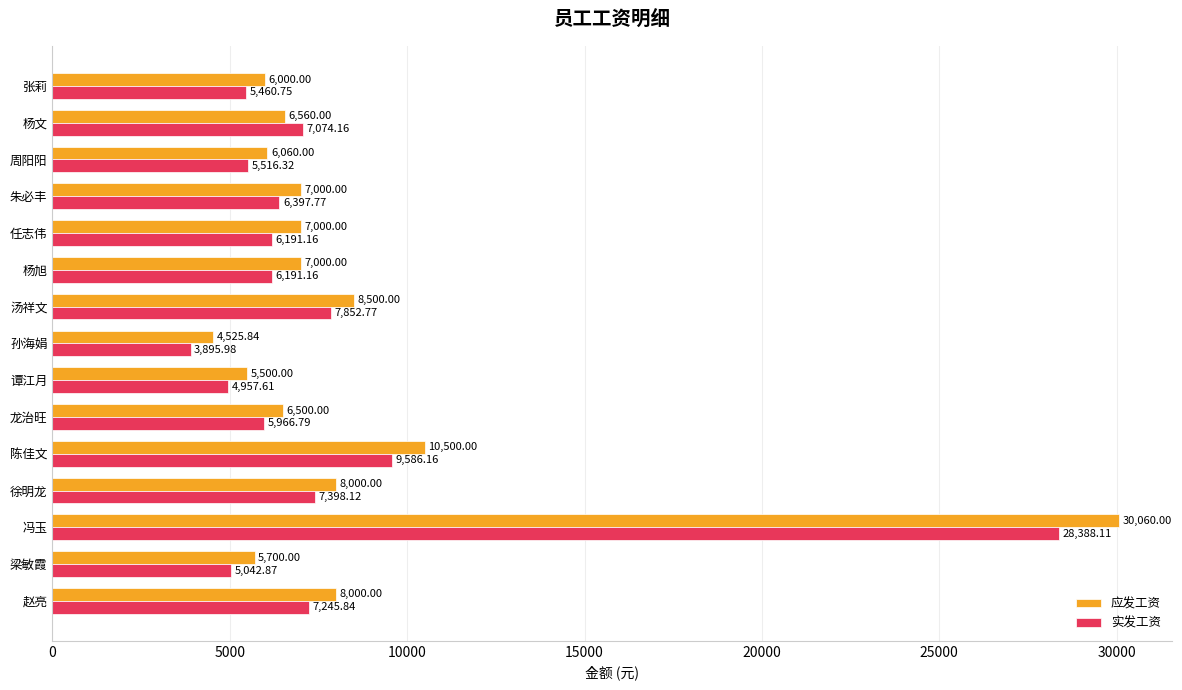

Which label corresponds to the smallest value in the chart?

孙海娟